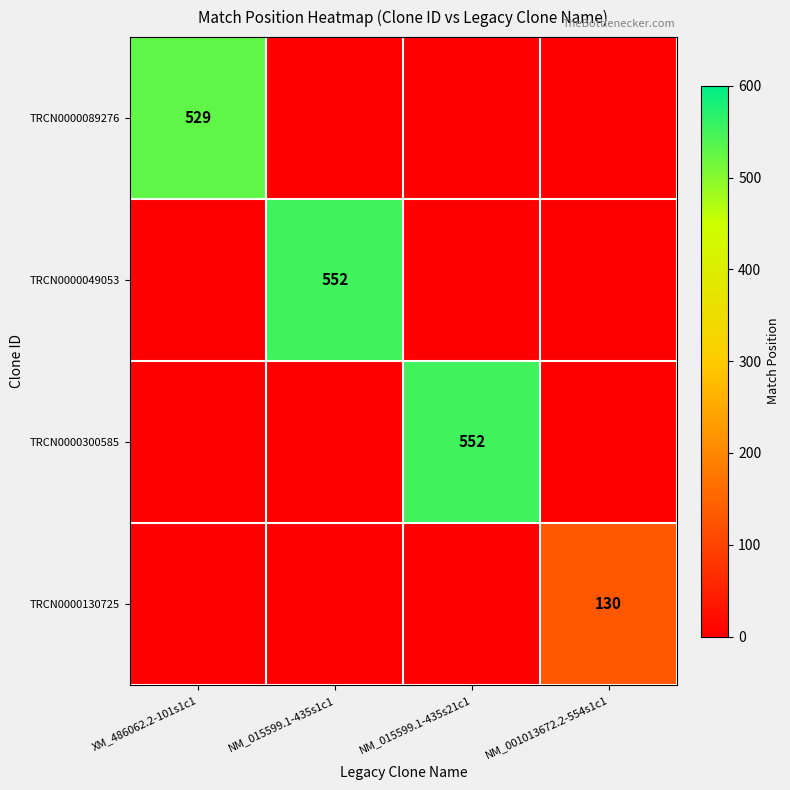

The TRCN0000130725 series shows 130 at NM_001013672.2-554s1c1. True or false?

True